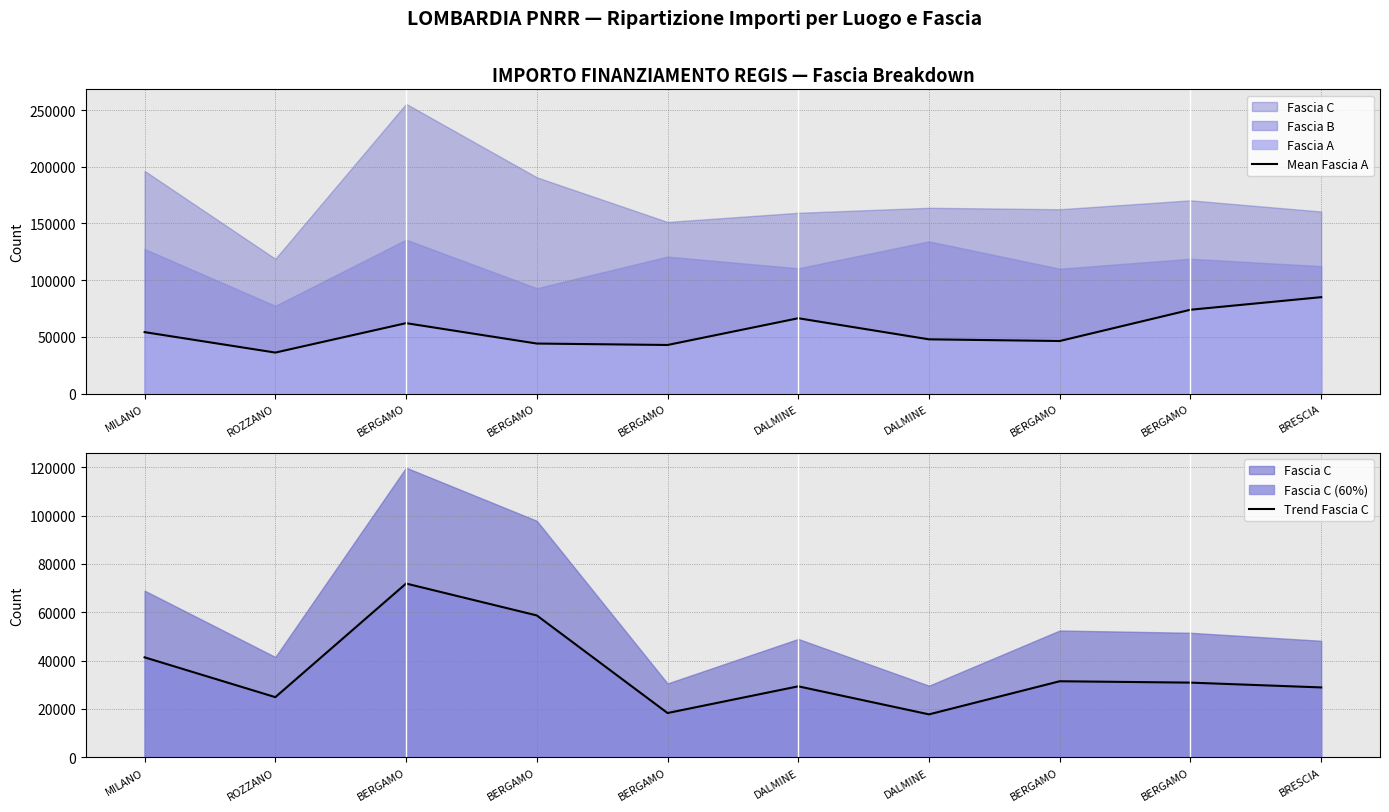

Between ROZZANO and BERGAMO, which series saw the biggest shift?

Mean Fascia A